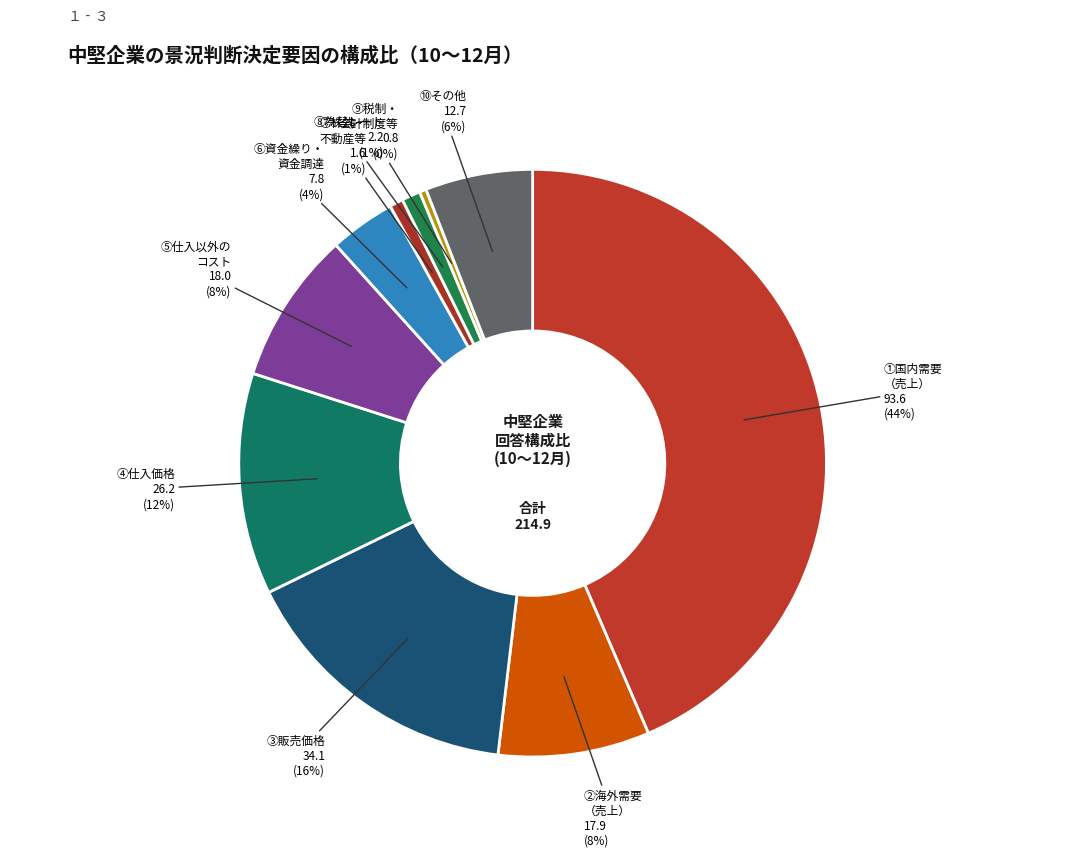

Which category has the biggest portion of the pie?

①国内需要（売上）